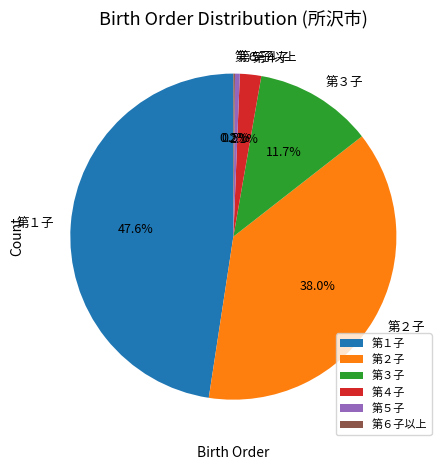

Between 第３子 and 第２子, which is larger?

第２子